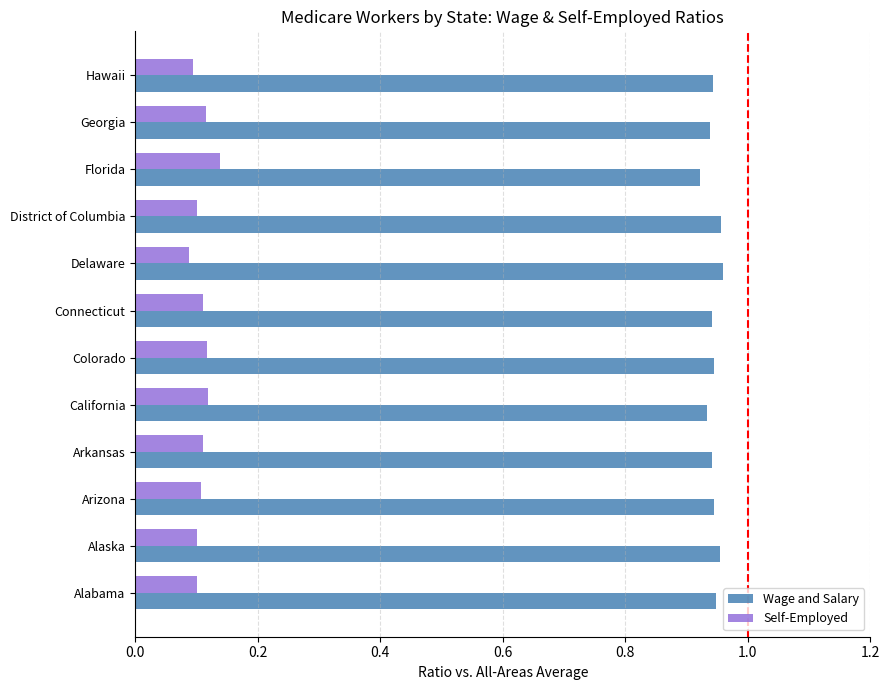

What is the sum of the Wage and Salary values at Colorado and Alaska?

1.9